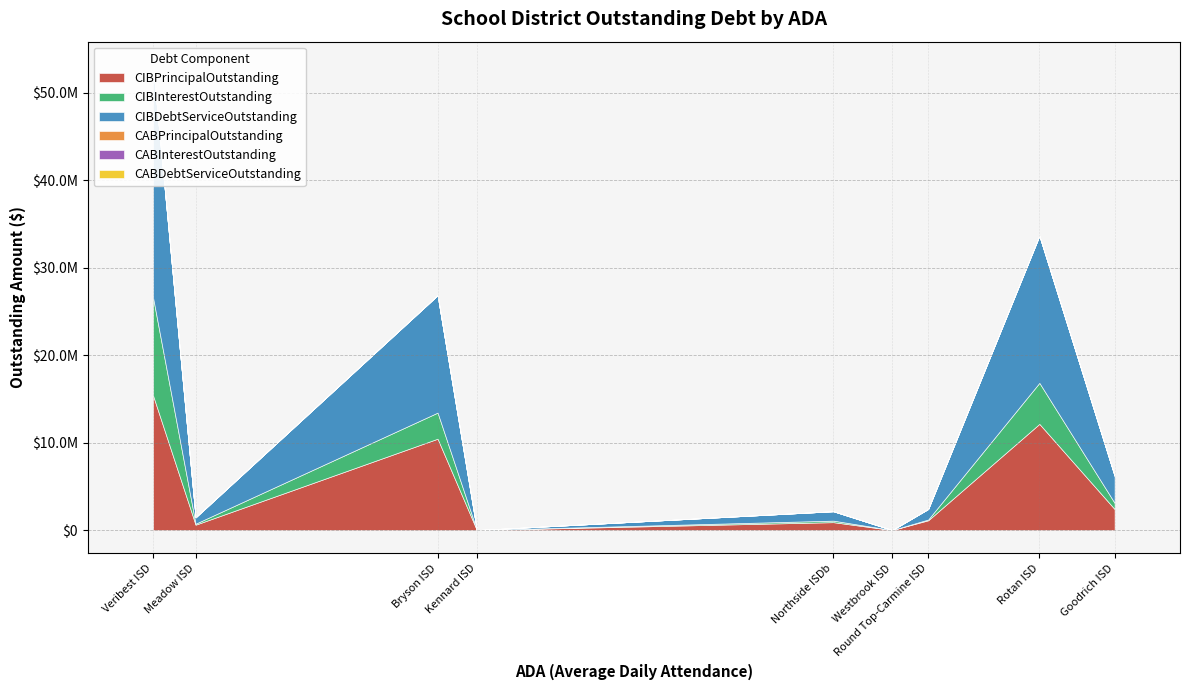

True or false: CABInterestOutstanding and CIBInterestOutstanding cross at least once.

False